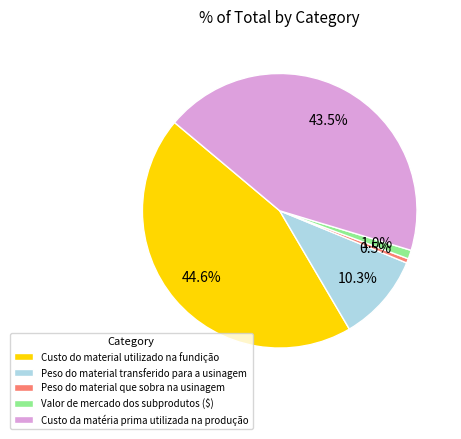

What percentage is the Custo do material utilizado na fundição slice, to the nearest percent?

45%